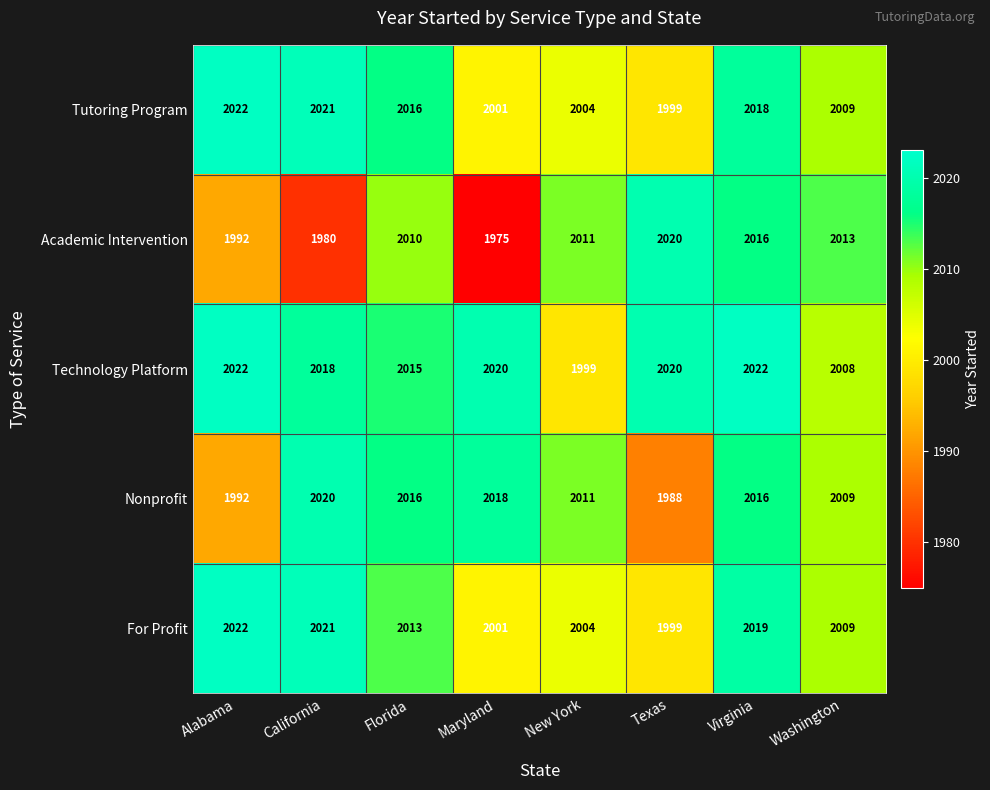

At which category is the sum across all series the highest?

Virginia